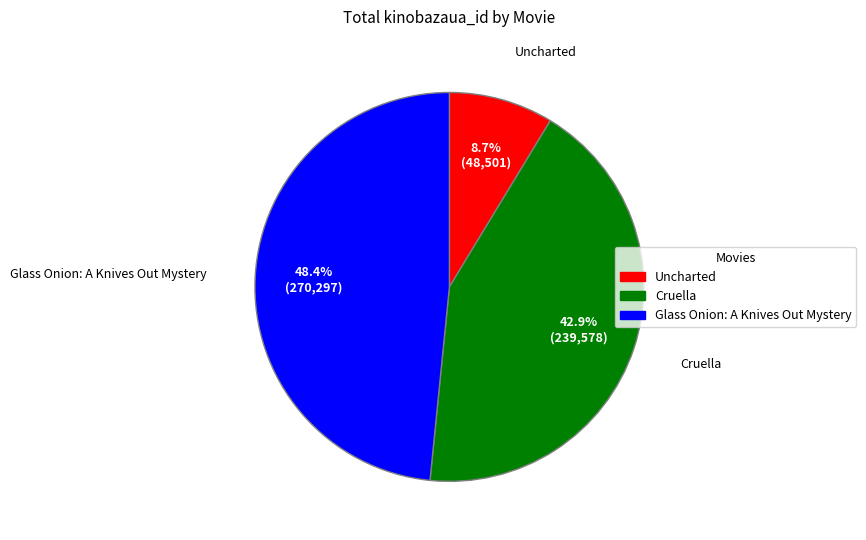

Which slice is the largest?

Glass Onion: A Knives Out Mystery